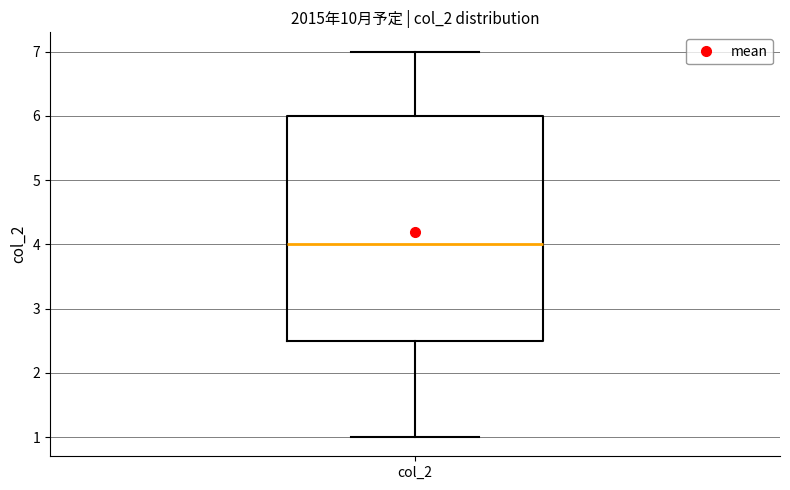

Read this box plot against the y-axis: the position of the median line, the range covered by the box, and the ends of both whiskers. The values are not printed on the chart, so give them approximately, as read against the axis.

median 4.0, box 2.5 to 6.0, whiskers 1.0 to 7.0